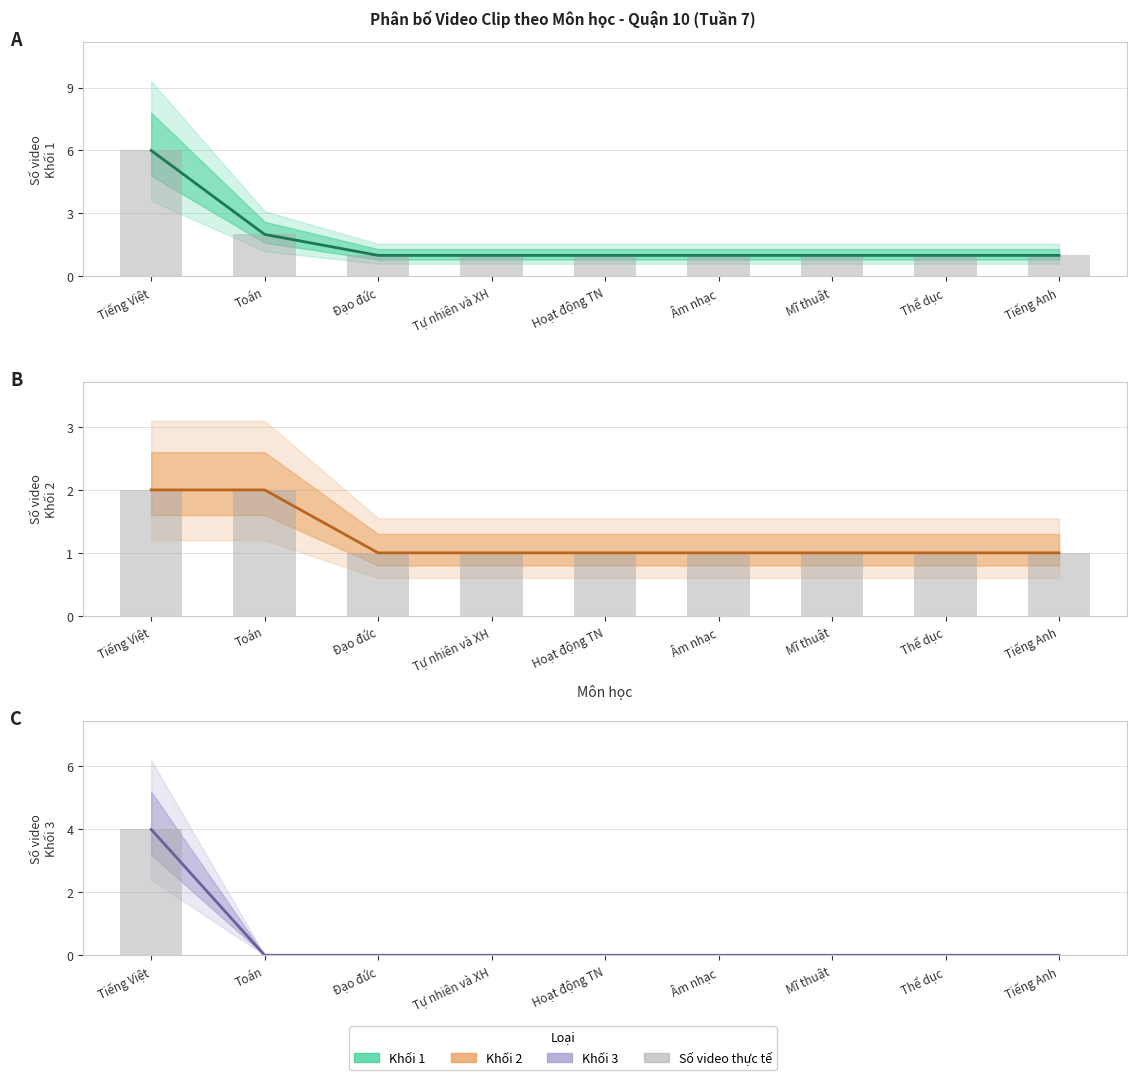

Which has a higher value, Âm nhạc or Toán?

Toán